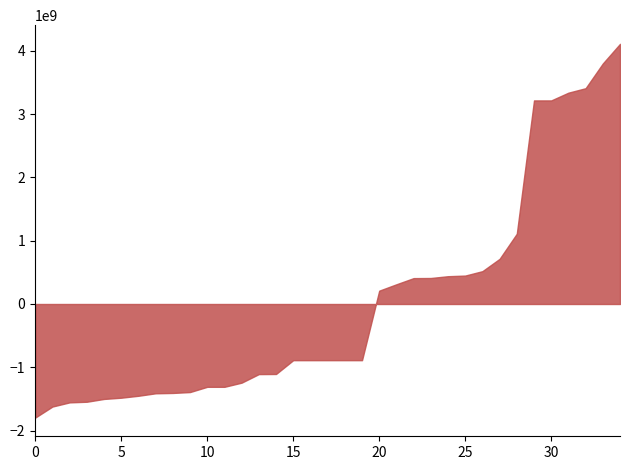

What is the minimum value shown in the chart?

-1795496116.0